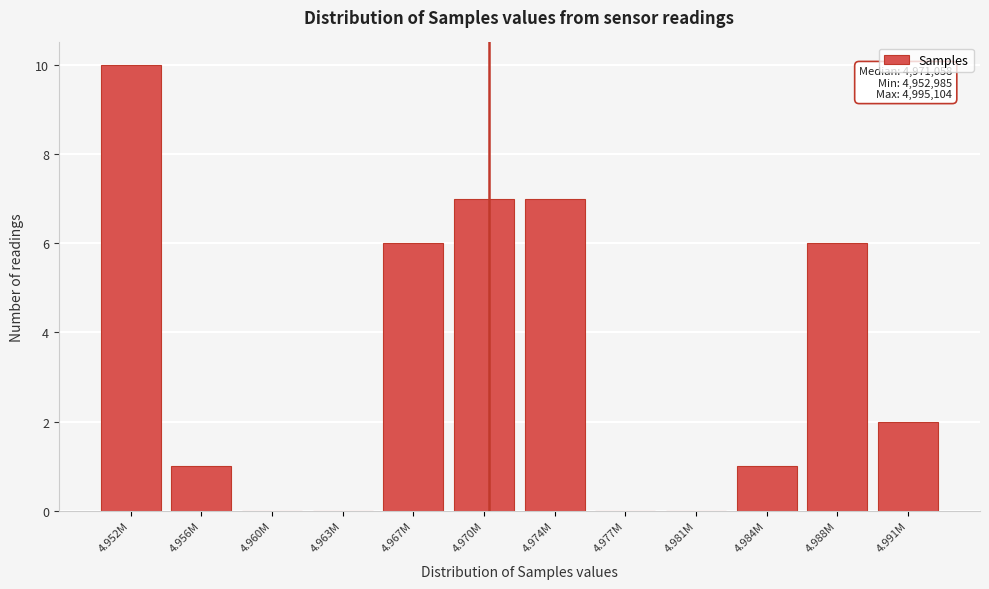

Reading left to right, extract all data points from this chart.

4.952M=10	4.956M=1	4.960M=0	4.963M=0	4.967M=6	4.970M=7	4.974M=7	4.977M=0	4.981M=0	4.984M=1	4.988M=6	4.991M=2